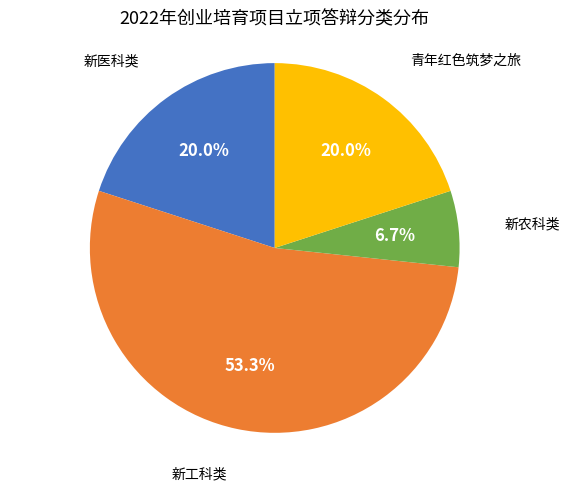

True or false: 新农科类 accounts for 1% of the total.

False